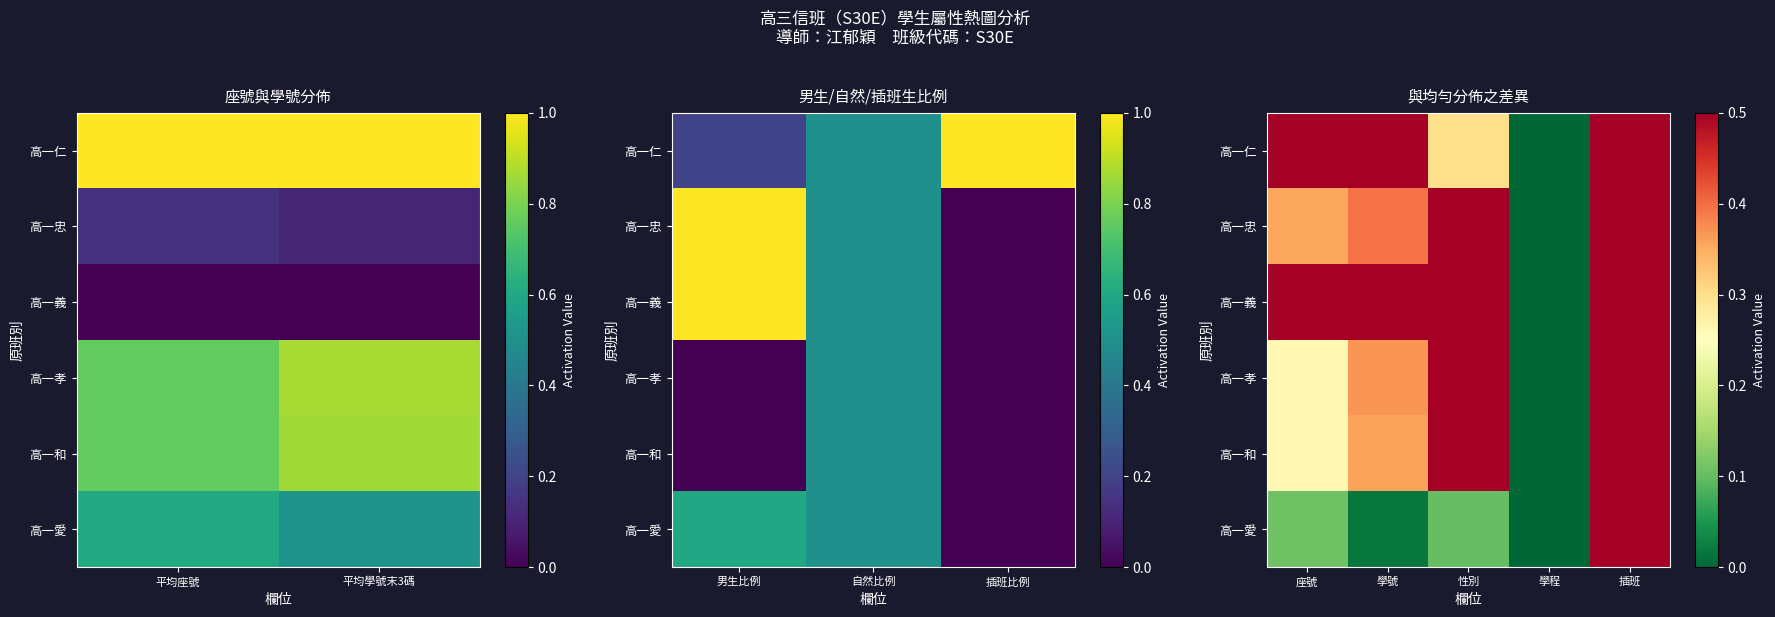

Is it true that 高一孝 equals 0.5 at 插班?

True